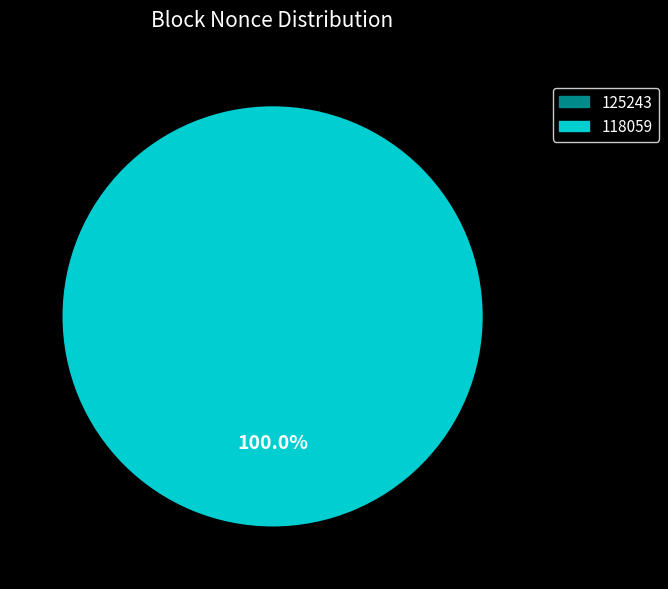

Which has a higher value, 125243 or 118059?

118059